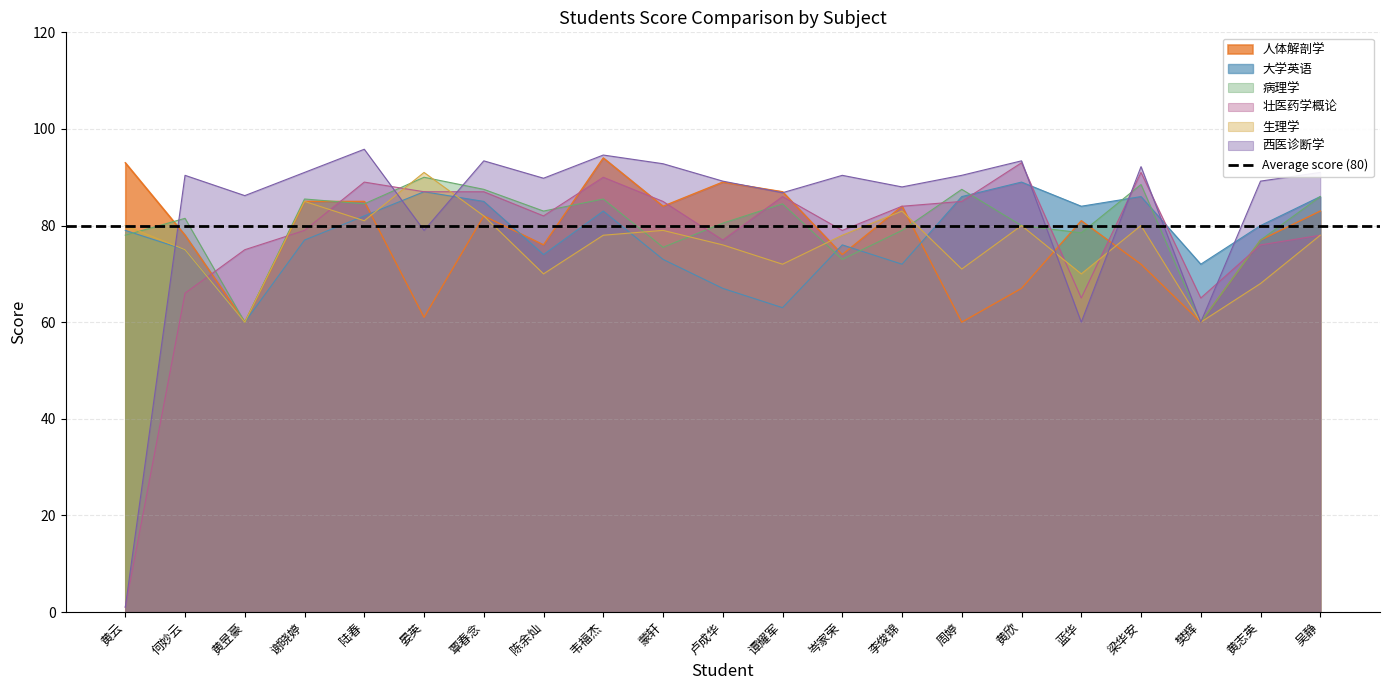

True or false: 大学英语 has more than 1 interior local peaks.

True